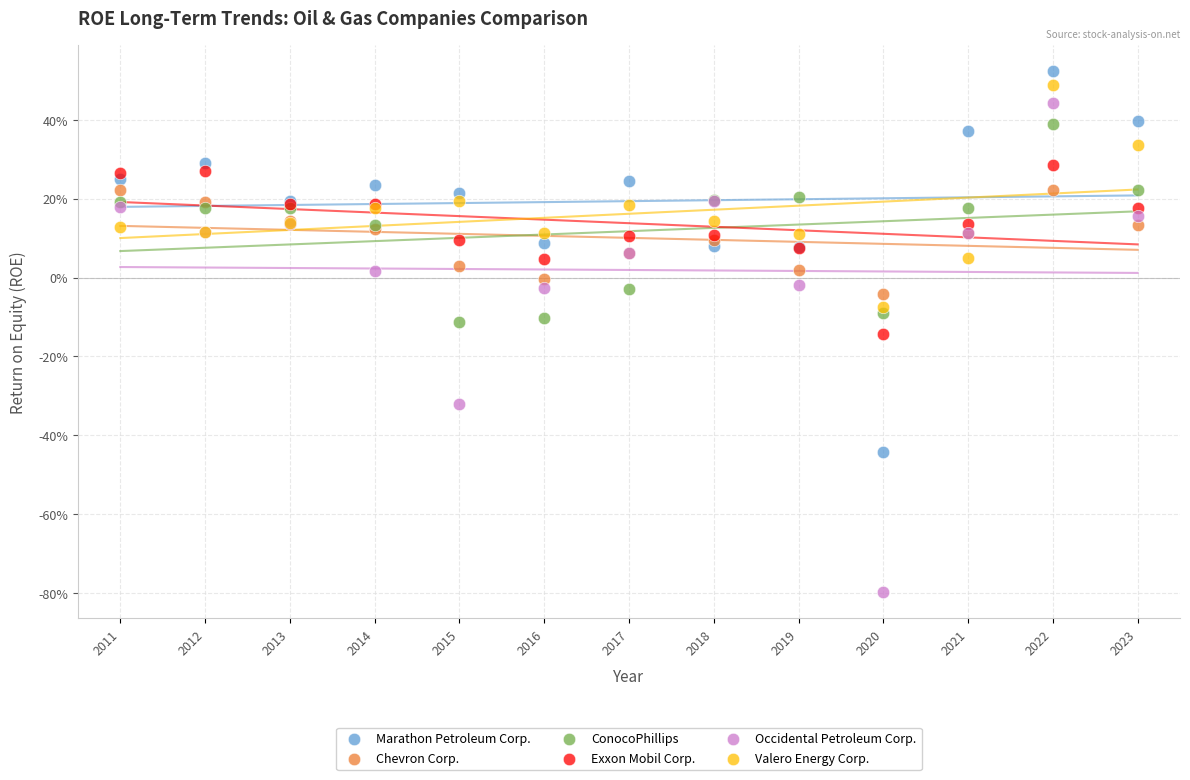

What are all the series names shown in the legend?

Marathon Petroleum Corp., Chevron Corp., ConocoPhillips, Exxon Mobil Corp., Occidental Petroleum Corp., Valero Energy Corp.